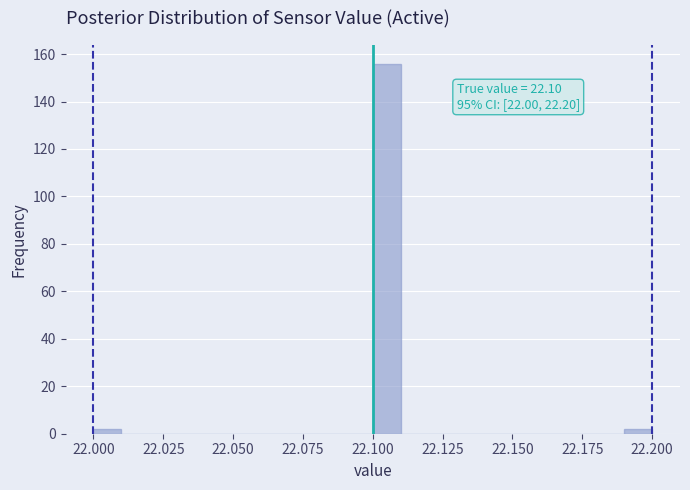

Read against the x-axis, roughly where is the centre of the tallest bar?

22.105